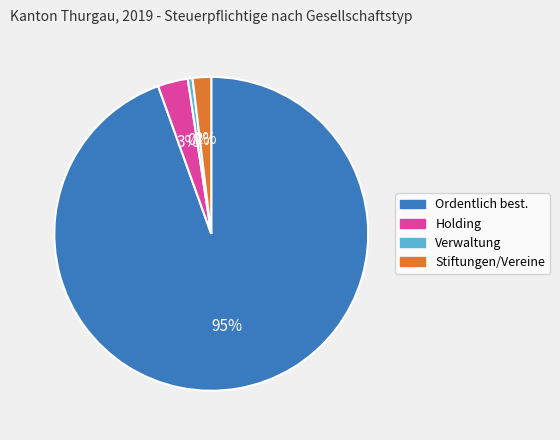

Is there a majority slice in this chart?

Yes